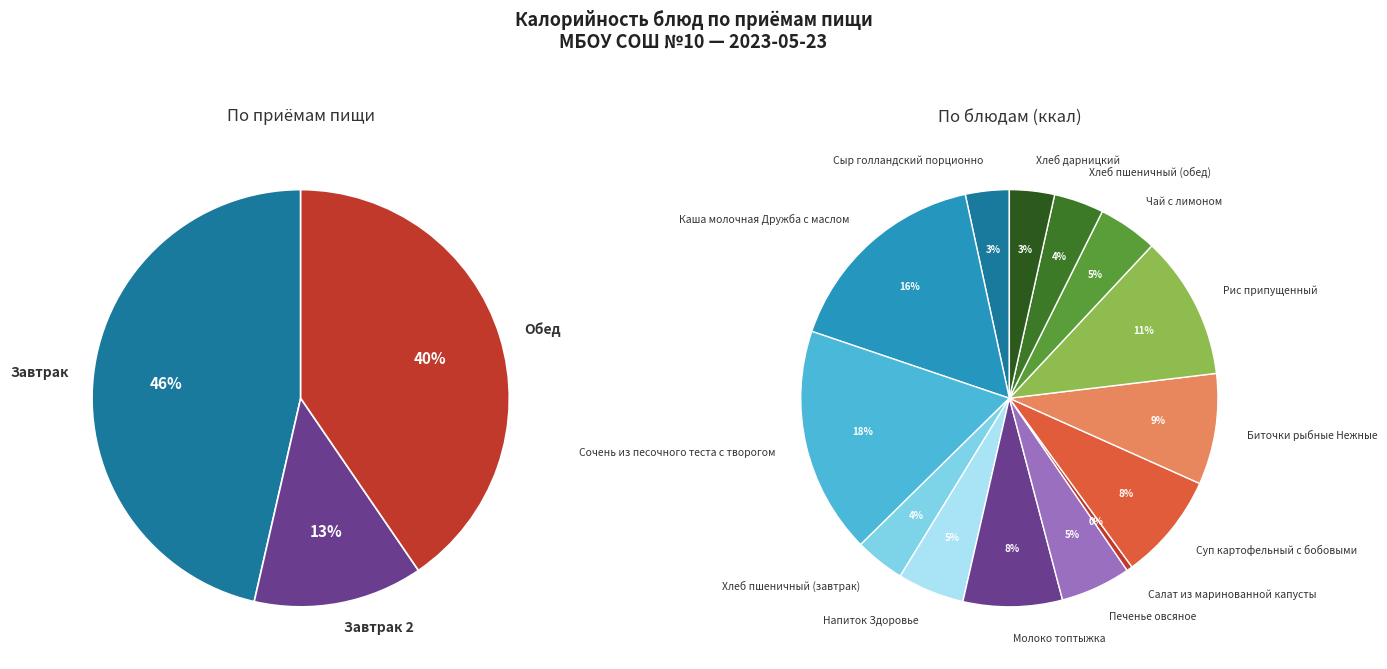

Does any single category account for the majority?

No